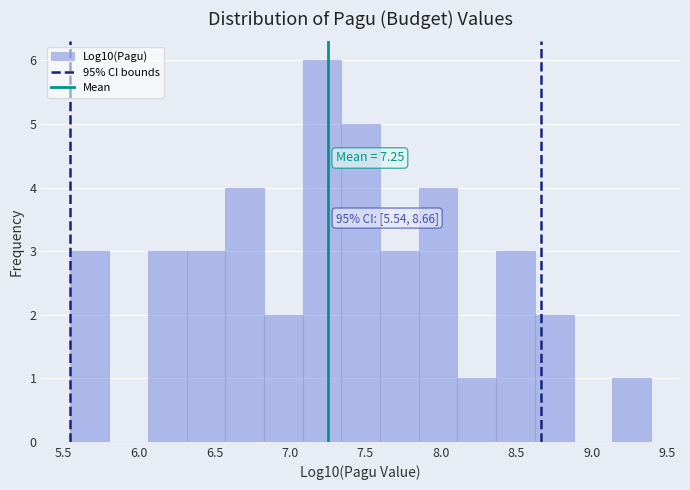

Over which range of the x-axis is the bar tallest?

7.10 to 7.35